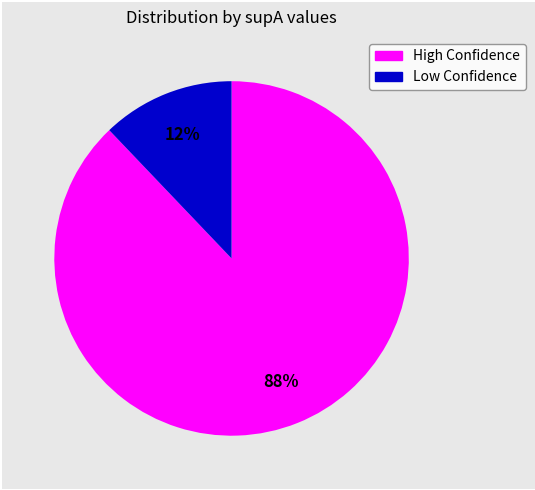

Is there a majority slice in this chart?

Yes